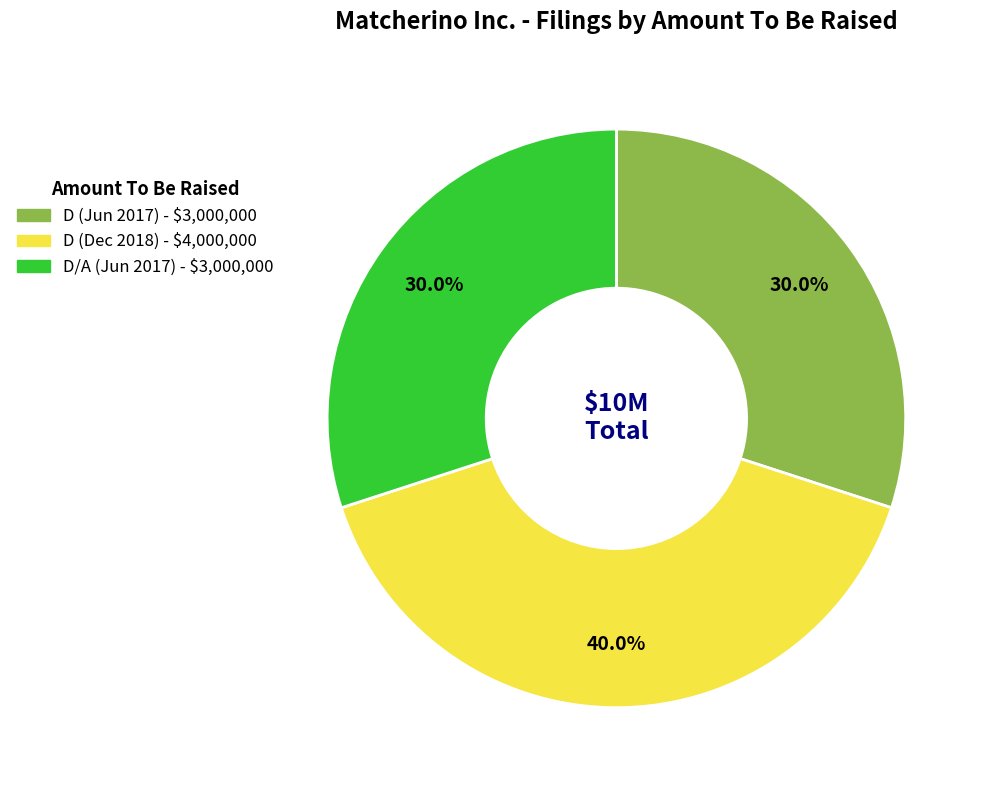

Is there a majority slice in this chart?

No